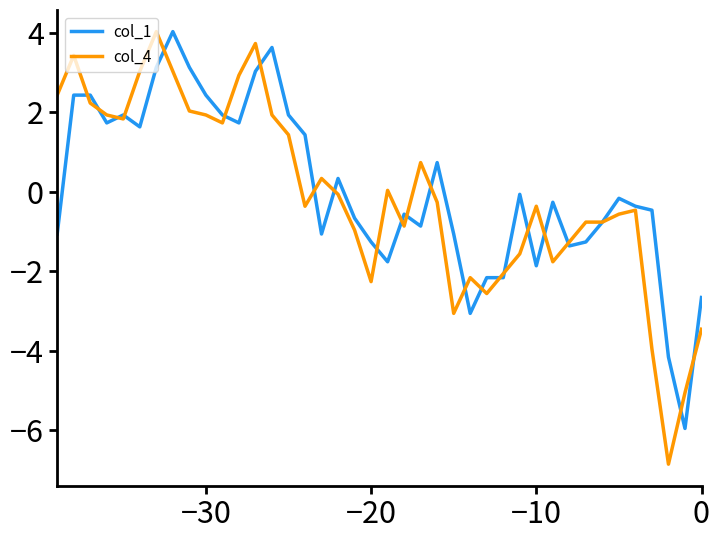

List the series in order of their overall mean, highest first.

col_1, col_4